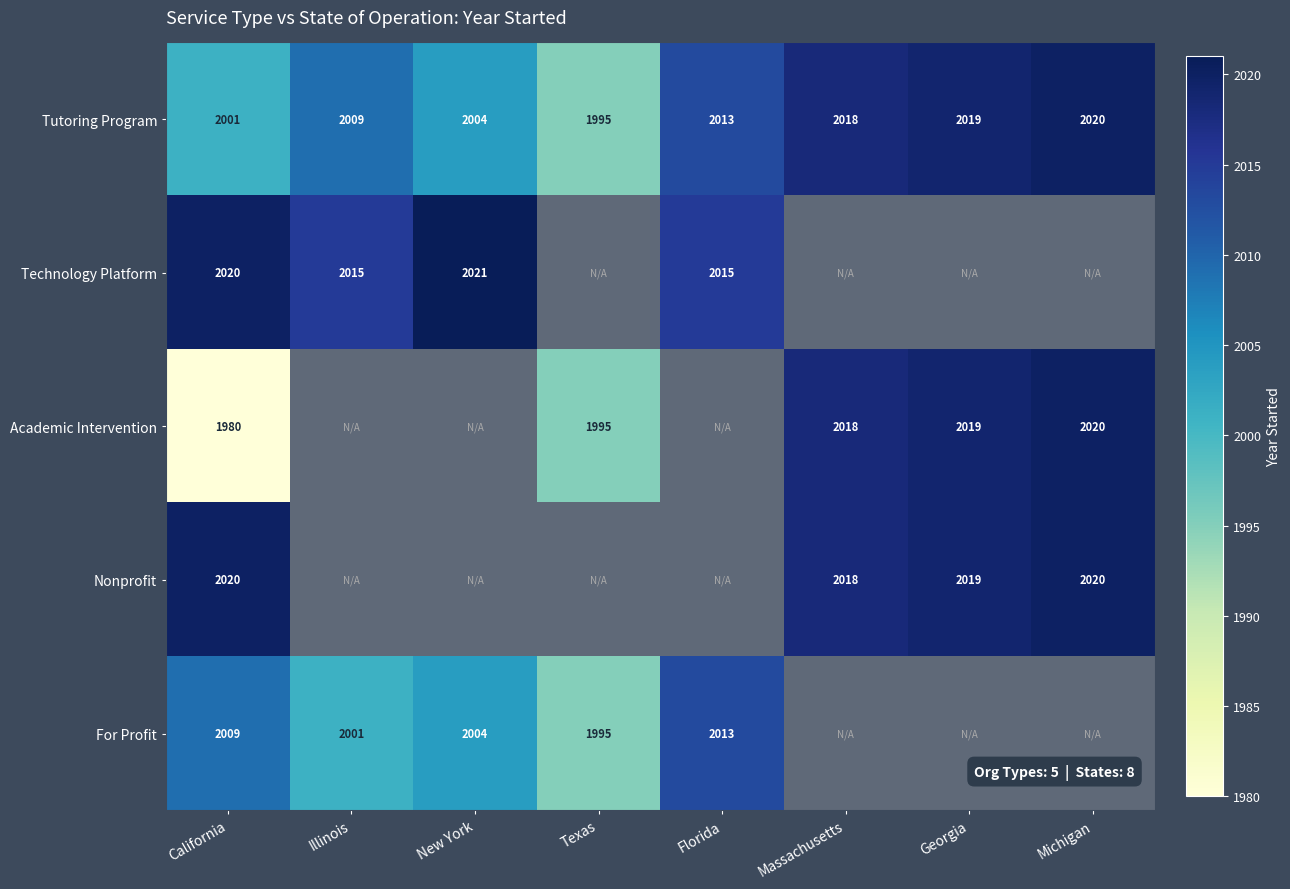

What is the difference between the second highest and second lowest values in the Tutoring Program series?

18